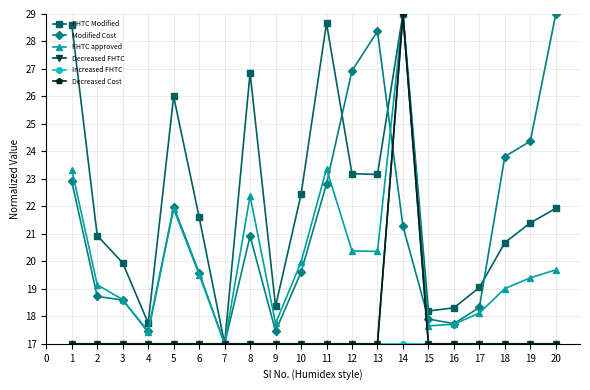

What is the difference between the FHTC approved values at 10 and 12?

0.4